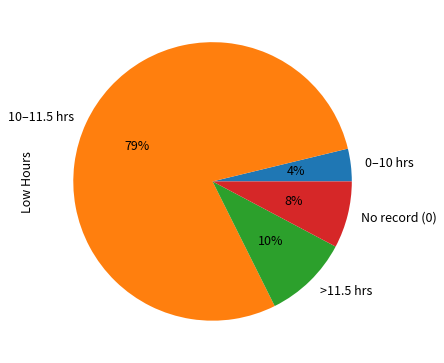

True or false: 10–11.5 hrs accounts for 70% of the total.

False